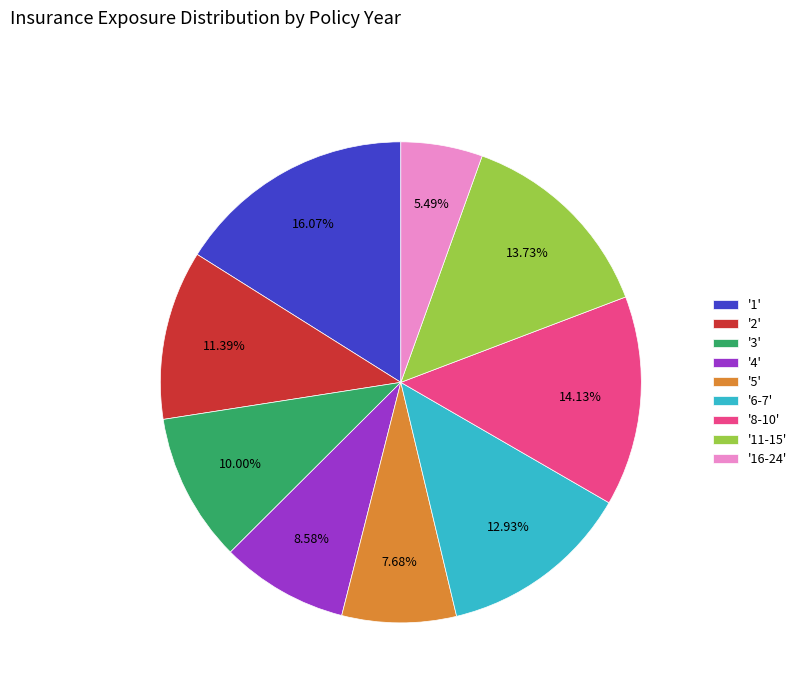

Is '16-24' the majority of the pie?

No